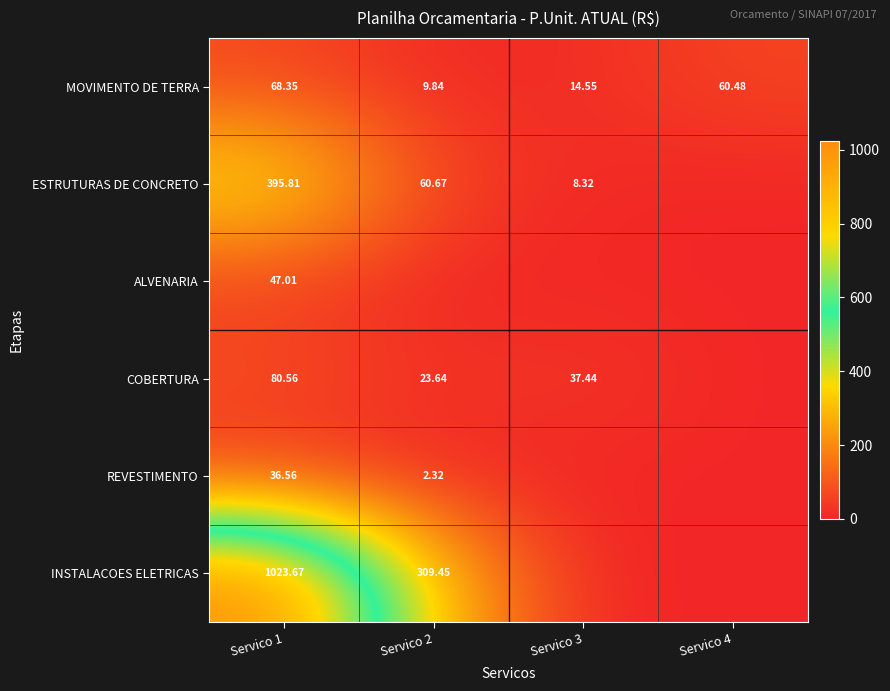

Where is MOVIMENTO DE TERRA nearest to the value 39?

Servico 4